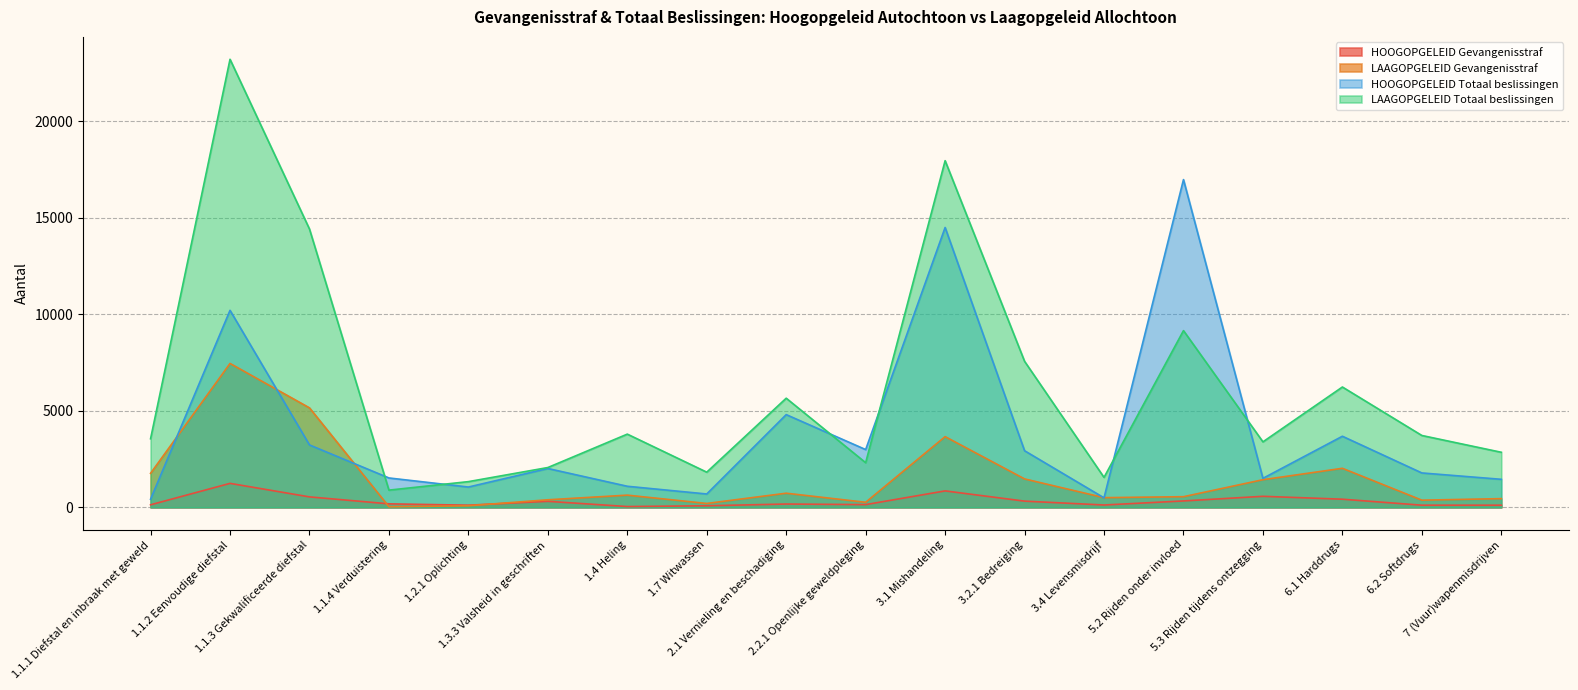

How many interior local valleys does the HOOGOPGELEID Gevangenisstraf series have?

4